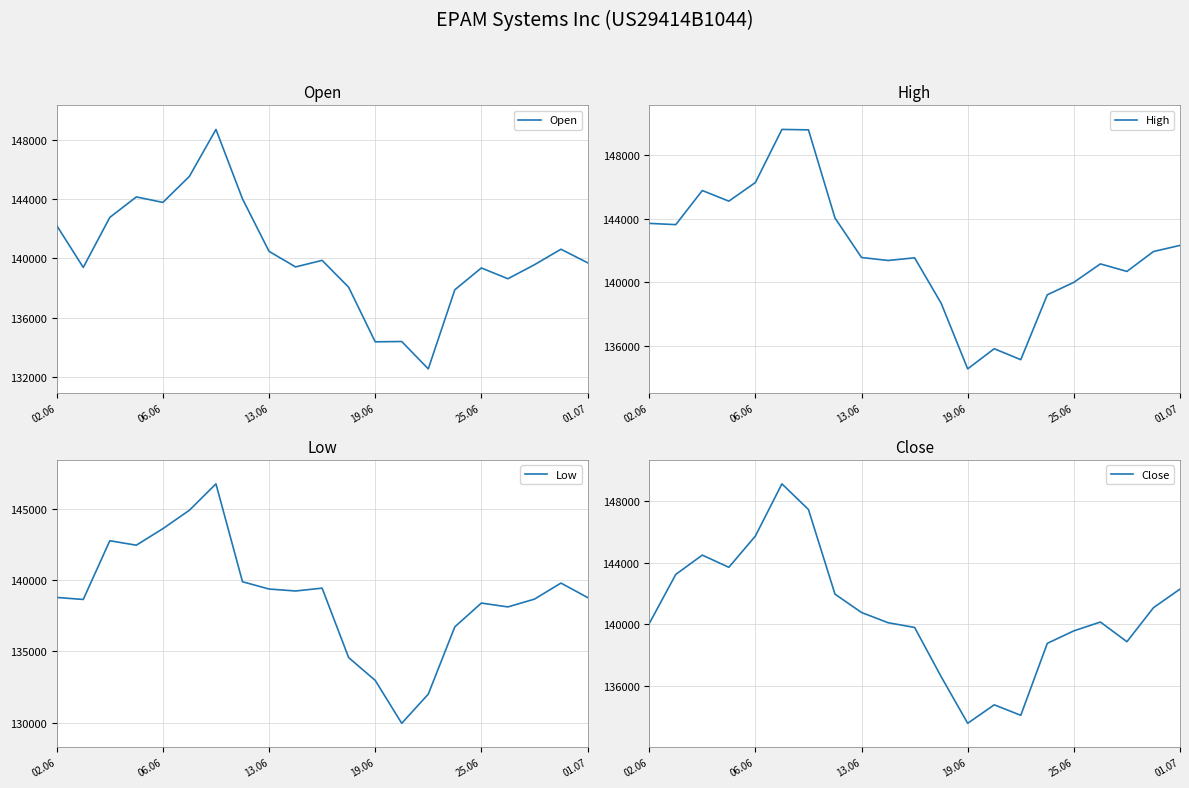

What is the lowest value of the Close series?

133588